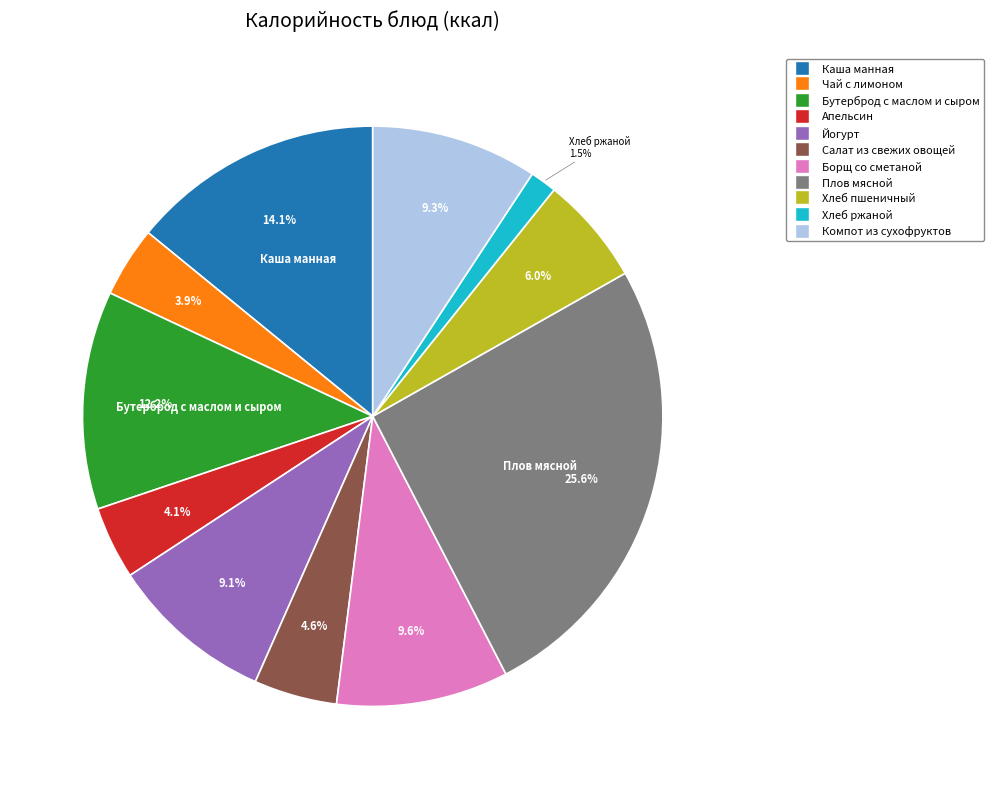

Which category has the biggest portion of the pie?

Плов мясной